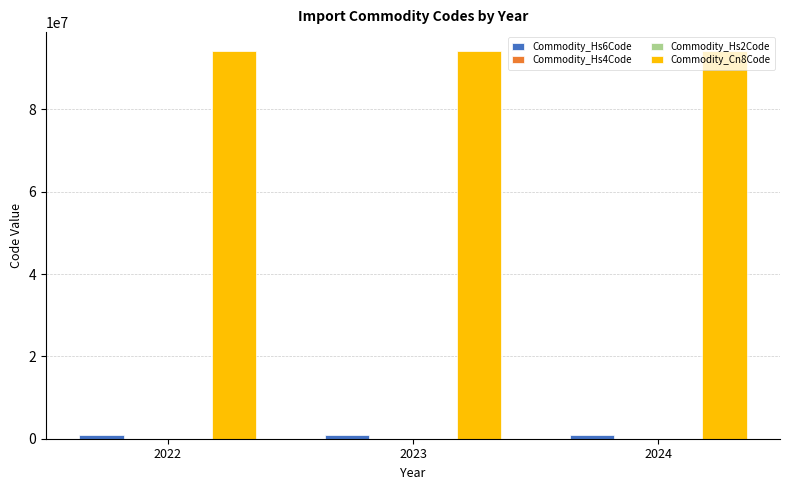

How many groups of bars are there?

3